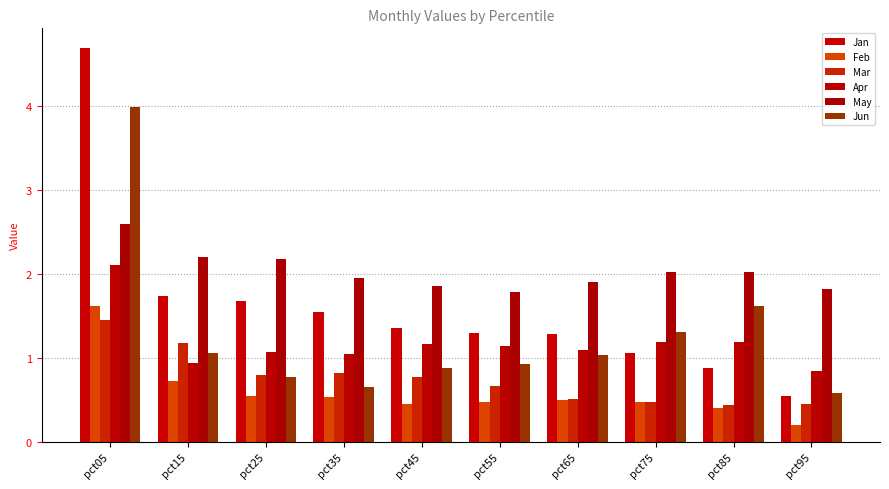

What is the average value of the Jan series?

1.6